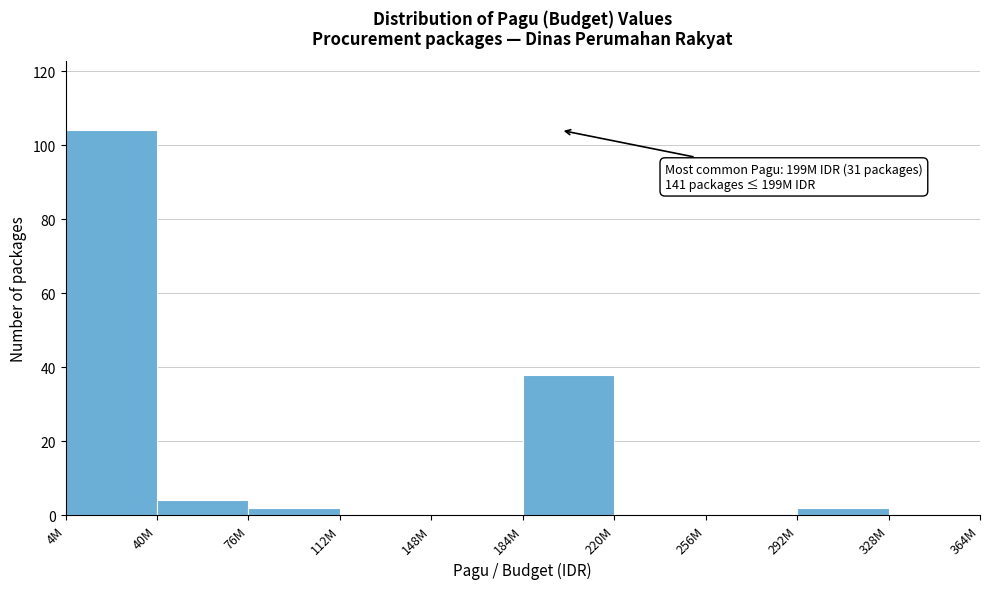

Reading left to right, list all the values displayed in this chart.

4M=104	40M=4	76M=2	112M=0	148M=0	184M=38	220M=0	256M=0	292M=2	328M=0